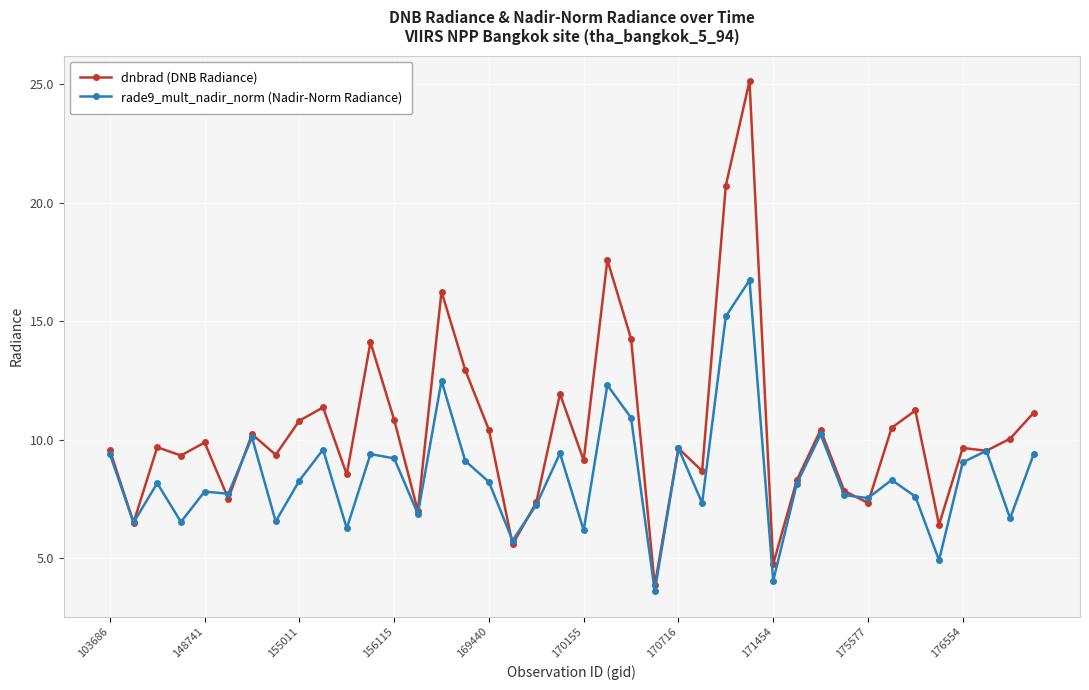

True or false: dnbrad (DNB Radiance) has more than 2 interior local peaks.

True